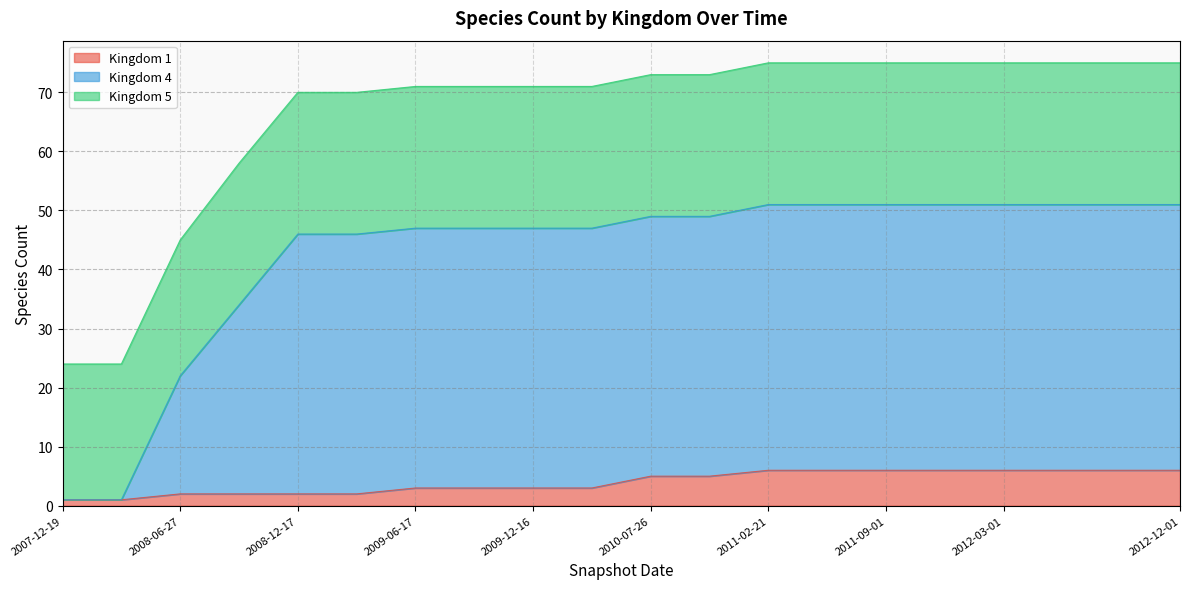

The Kingdom 1 series shows 2 at 2008-12-17. True or false?

True